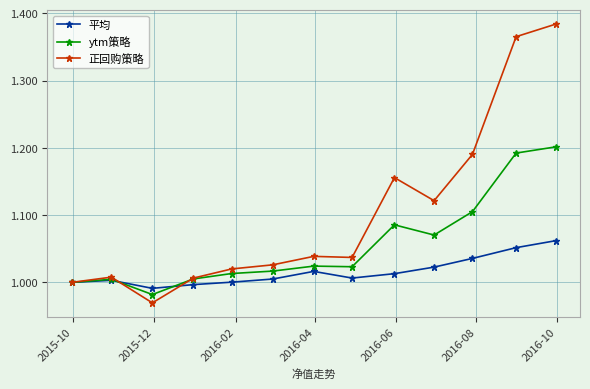

Rank the series by their average value, from lowest to highest.

平均, ytm策略, 正回购策略